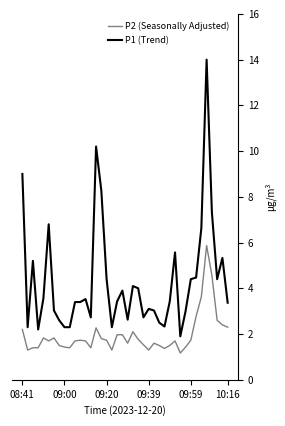

What are all the series names shown in the legend?

P2 (Seasonally Adjusted), P1 (Trend)